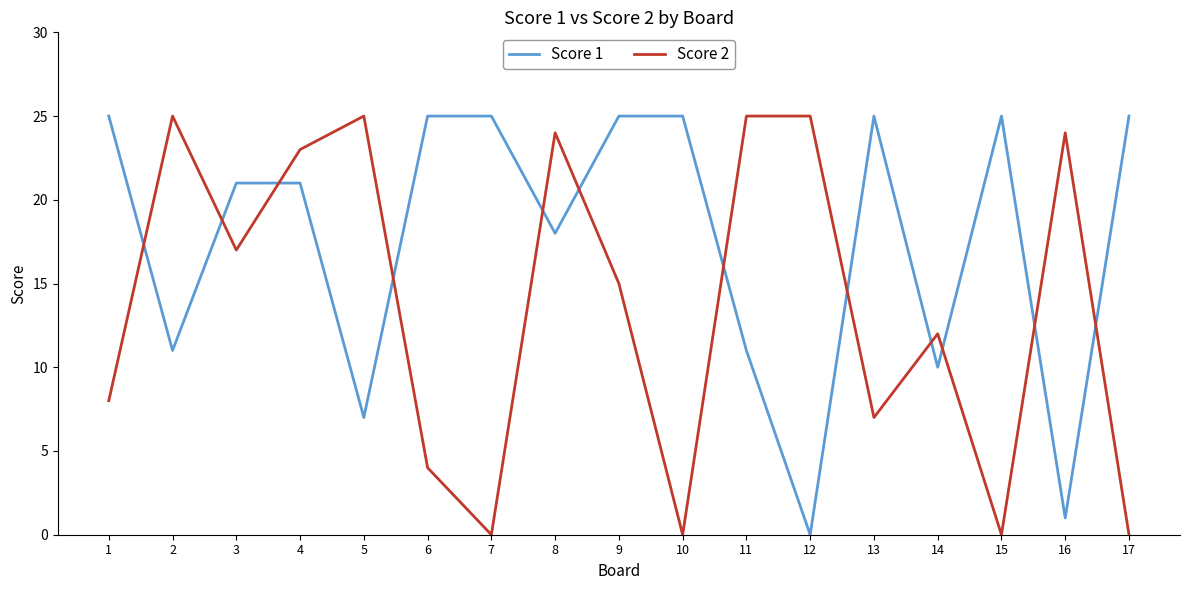

Rank the series by their average value, from lowest to highest.

Score 2, Score 1